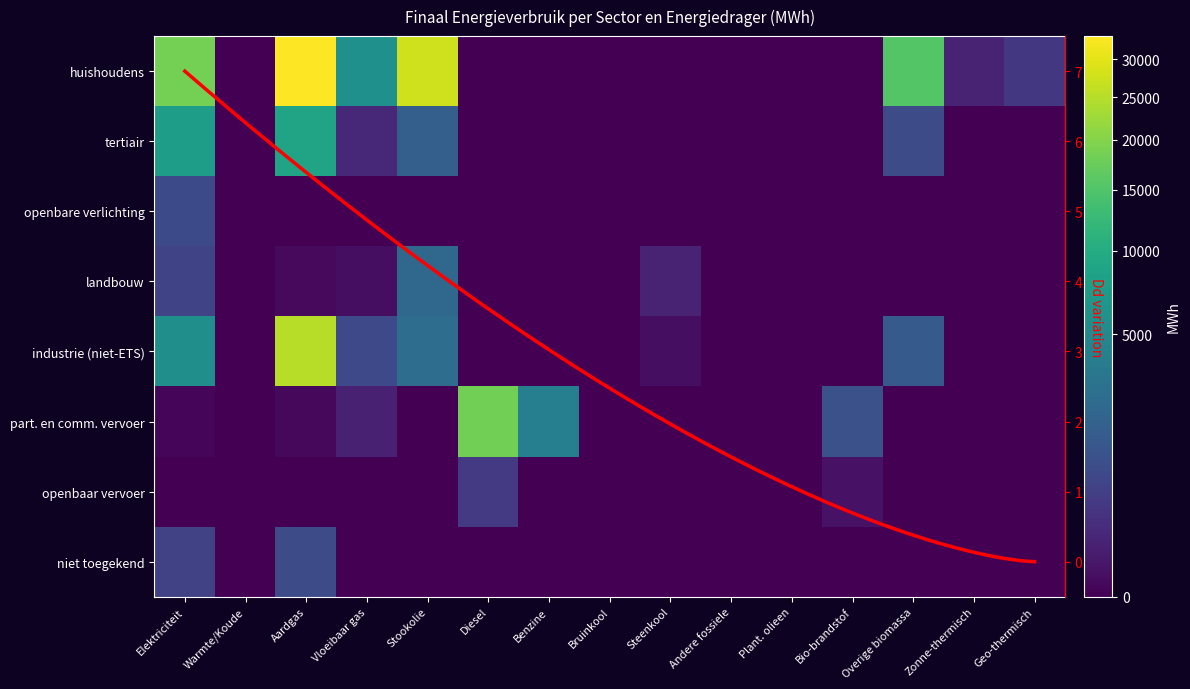

Reading left to right, transcribe all the data shown in this chart.

huishoudens: 18471.7	0.0	33371.8	5960.9	27759.9	0.0	0.0	0.0	0.0	0.0	0.0	0.0	15363.7	93.8	362.3
tertiair: 7687.1	0.0	8735.9	149.1	1661.2	0.0	0.0	0.0	0.0	0.0	0.0	0.0	817.5	0.0	0.0
openbare verlichting: 810.5	0.0	0.0	0.0	0.0	0.0	0.0	0.0	0.0	0.0	0.0	0.0	0.0	0.0	0.0
landbouw: 648.6	0.0	3.7	8.2	2238.0	0.0	0.0	0.0	97.5	0.0	0.0	0.0	0.0	0.0	0.0
industrie (niet-ETS): 5834.5	0.0	25017.8	747.8	2519.9	0.0	0.0	0.0	9.4	0.0	0.0	0.0	1421.5	0.0	0.0
part. en comm. vervoer: 1.7	0.0	2.7	84.3	0.0	18256.1	4107.3	0.0	0.0	0.0	0.0	1011.4	0.0	0.0	0.0
openbaar vervoer: 0.0	0.0	0.0	0.0	0.0	397.6	0.0	0.0	0.0	0.0	0.0	17.7	0.0	0.0	0.0
niet toegekend: 565.9	0.0	820.8	0.0	0.0	0.0	0.0	0.0	0.0	0.0	0.0	0.0	0.0	0.0	0.0